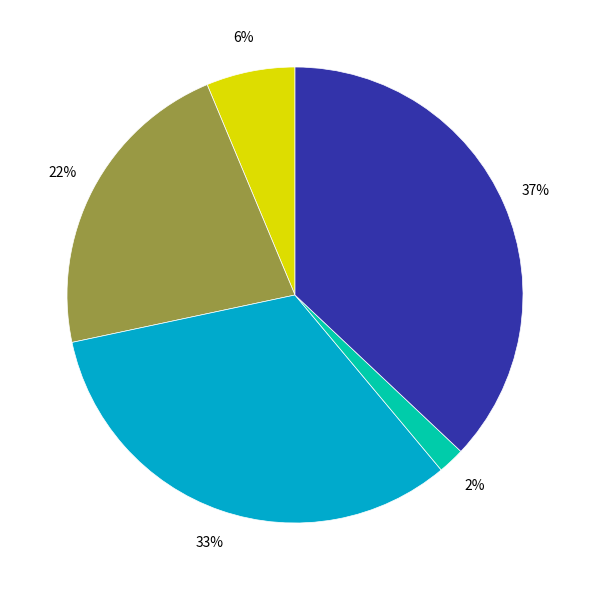

To the nearest percent, what is the average slice percentage?

20%